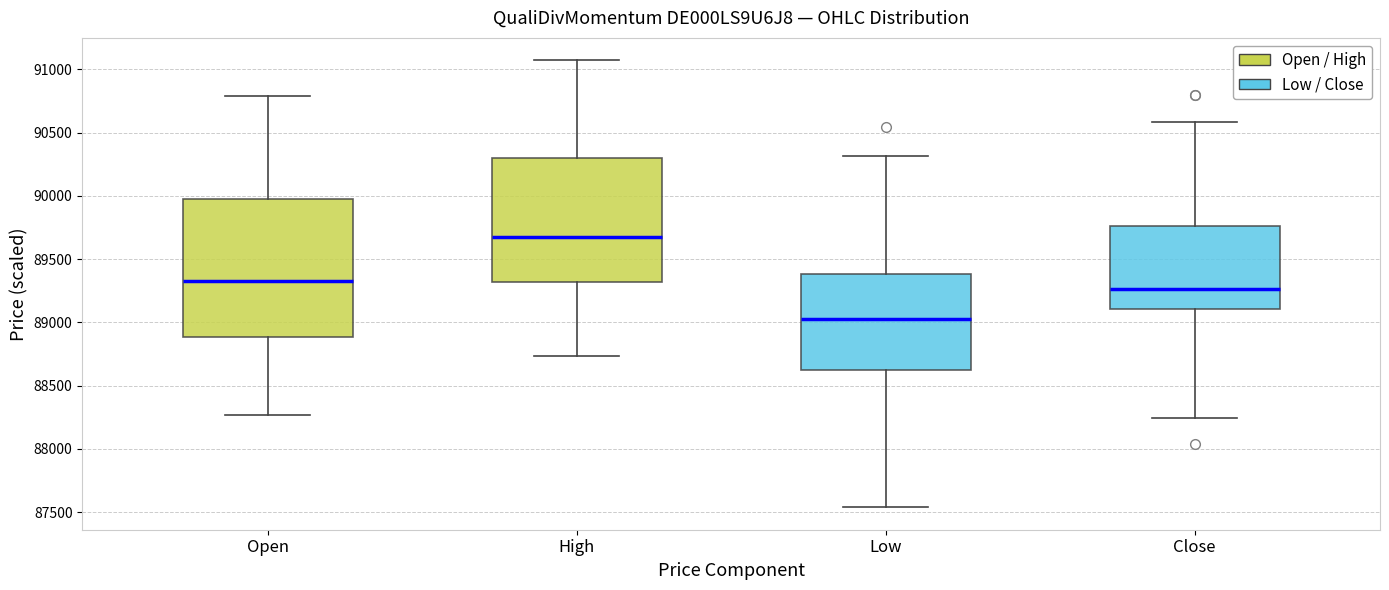

Comparing the boxes themselves (not the whiskers), which one is the tallest?

Open